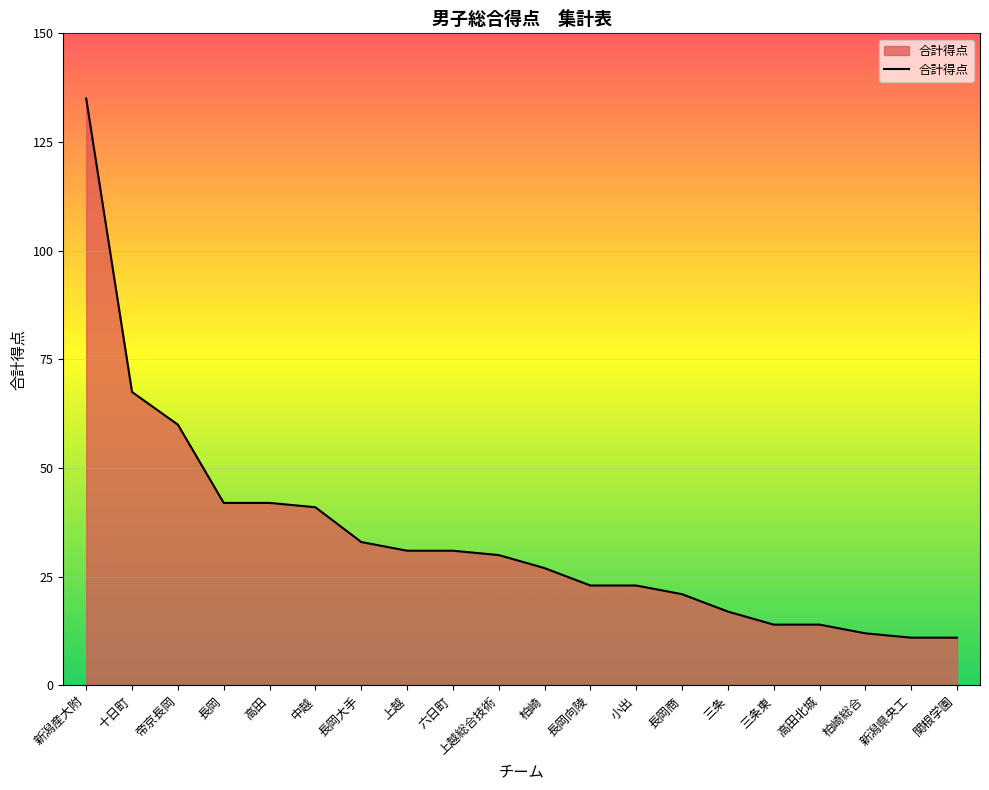

What position from the right is 高田北城?

4